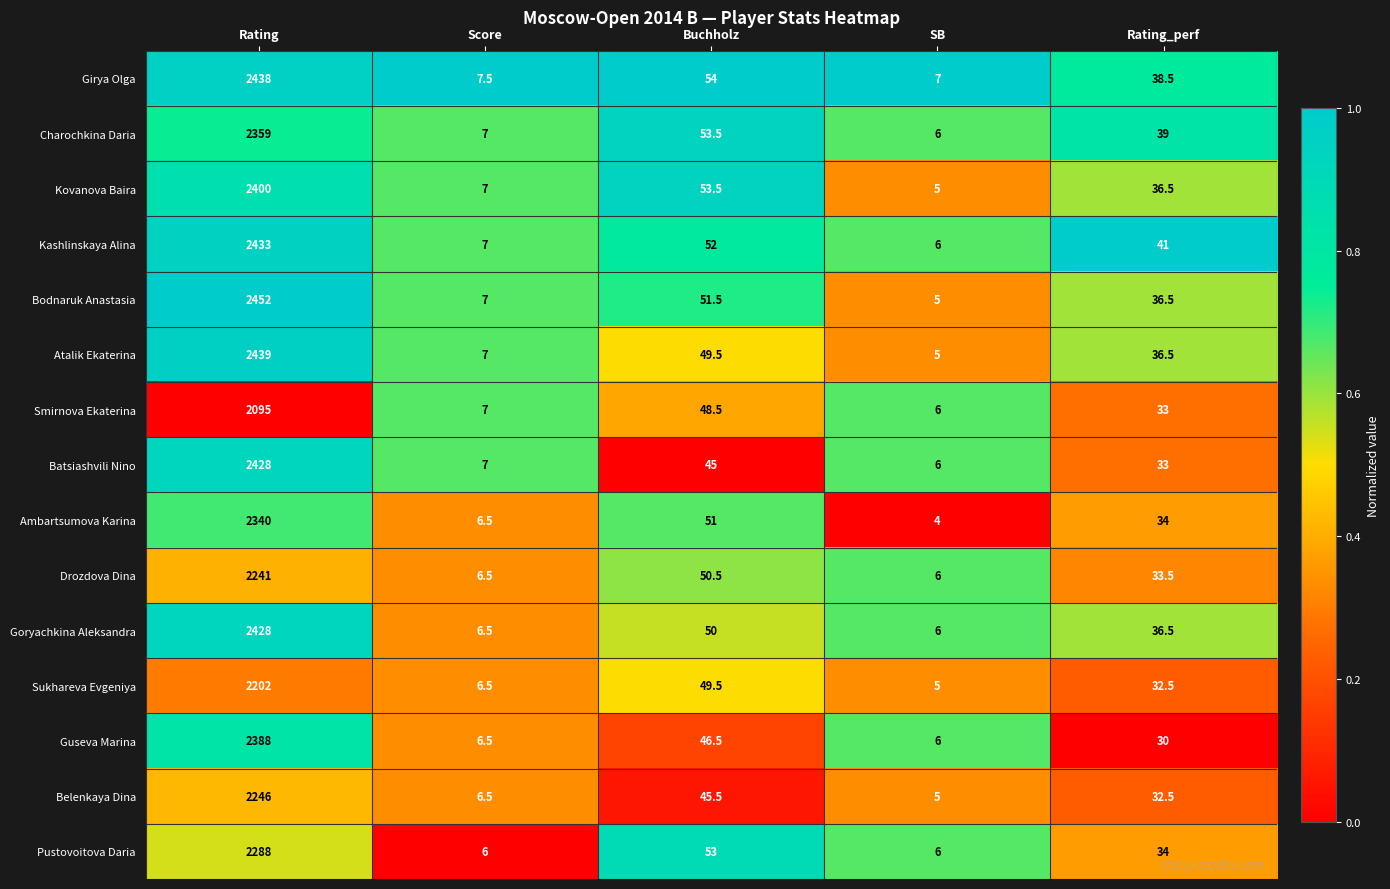

Which category has the lowest value across all series?

SB